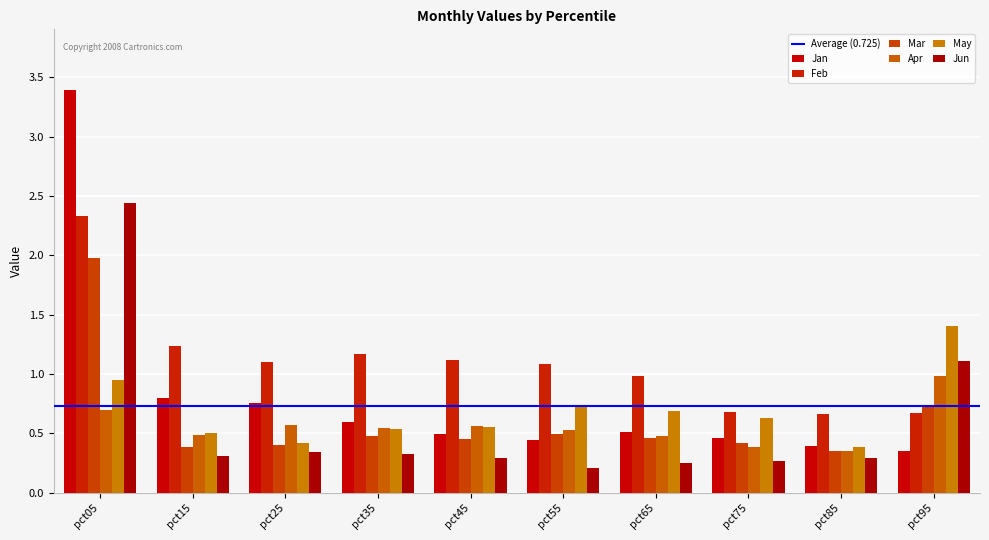

Count the number of data series in this chart.

6